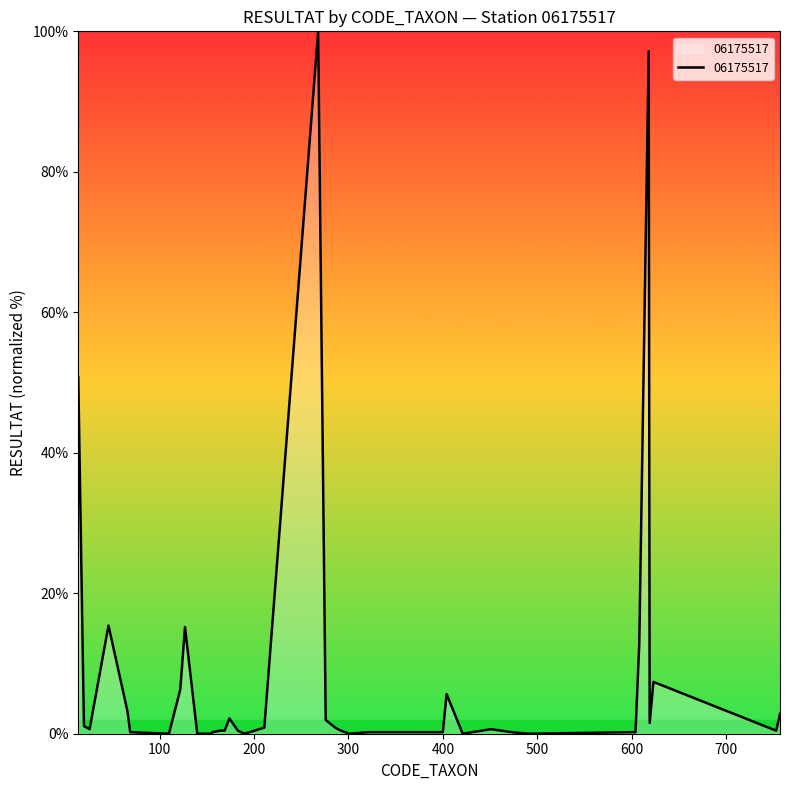

What is the maximum value shown in the chart?

100.0